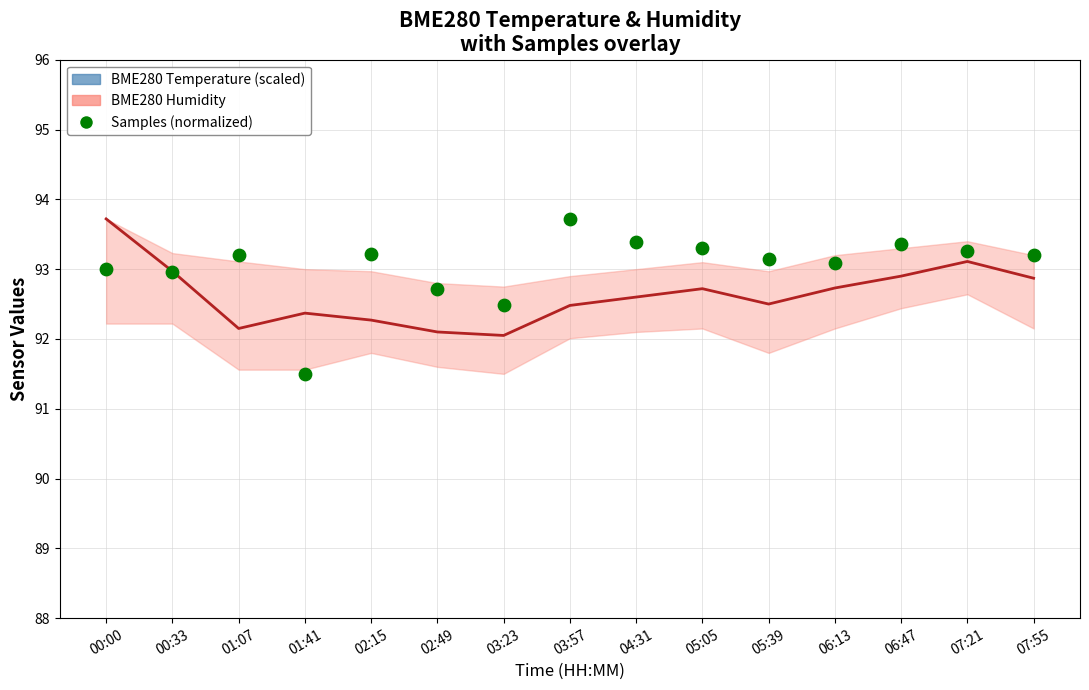

Which series has the largest total across all categories?

Samples (normalized)